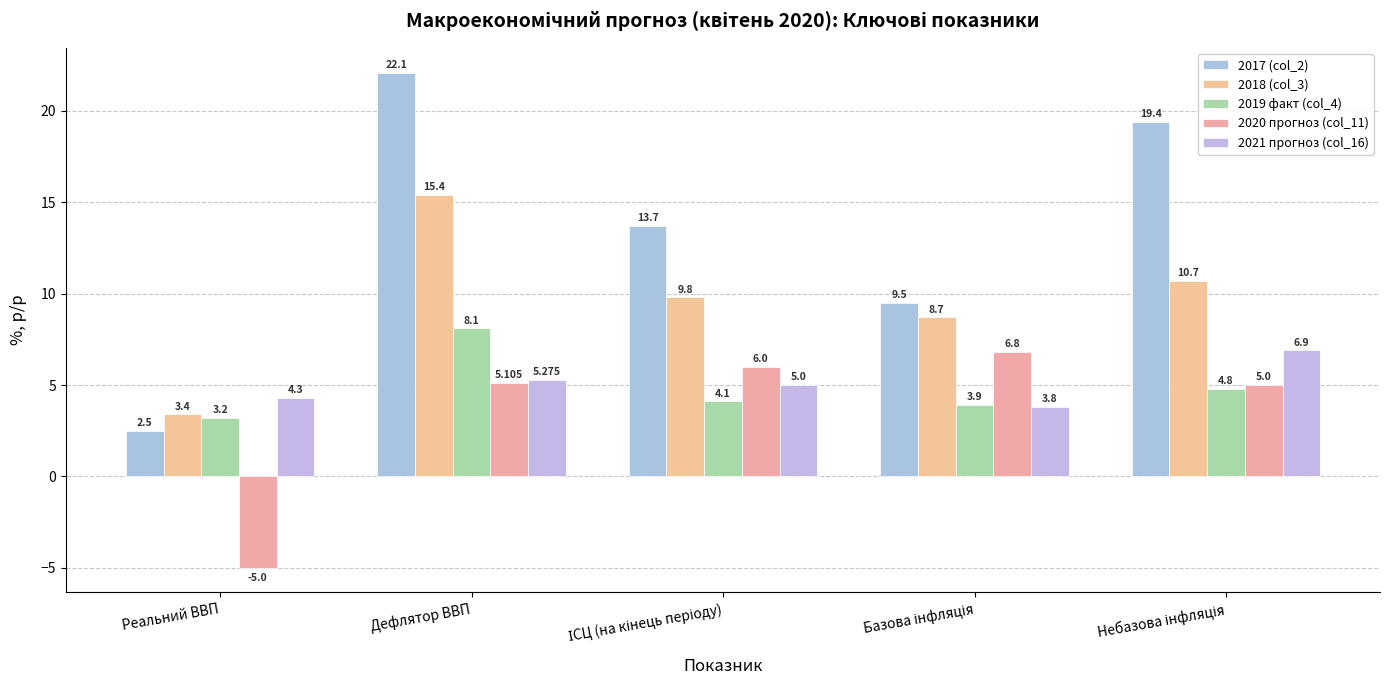

Reading right to left, transcribe all the data shown in this chart.

2017 (col_2): 19.4	9.5	13.7	22.1	2.5
2018 (col_3): 10.7	8.7	9.8	15.4	3.4
2019 факт (col_4): 4.8	3.9	4.1	8.1	3.2
2020 прогноз (col_11): 5.0	6.8	6.0	5.1	-5.0
2021 прогноз (col_16): 6.9	3.8	5.0	5.3	4.3